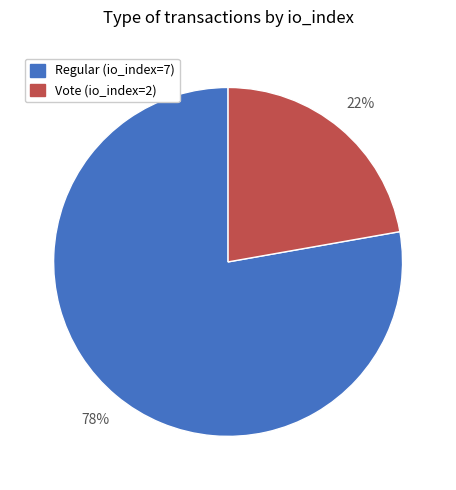

Between Regular (io_index=7) and Vote (io_index=2), which is larger?

Regular (io_index=7)